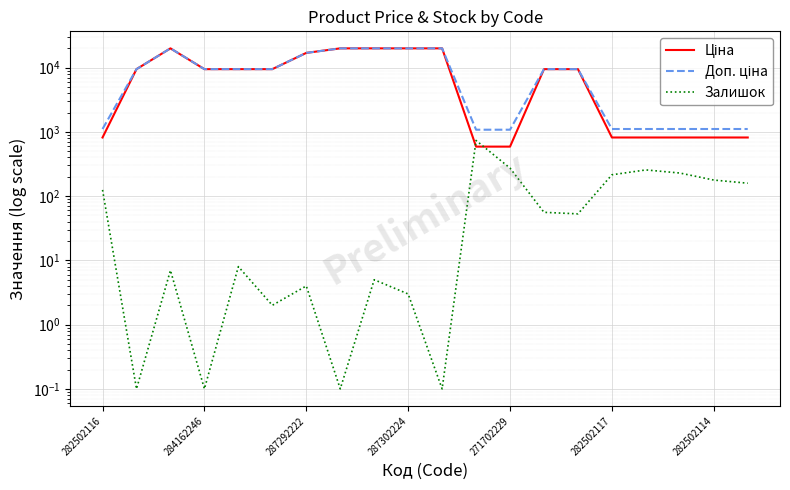

List the series in order of their peak value, lowest first.

Залишок, Ціна, Доп. ціна